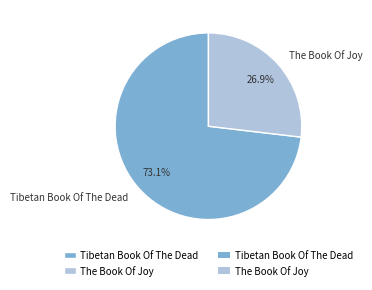

To the nearest percent, what portion does The Book Of Joy represent?

27%